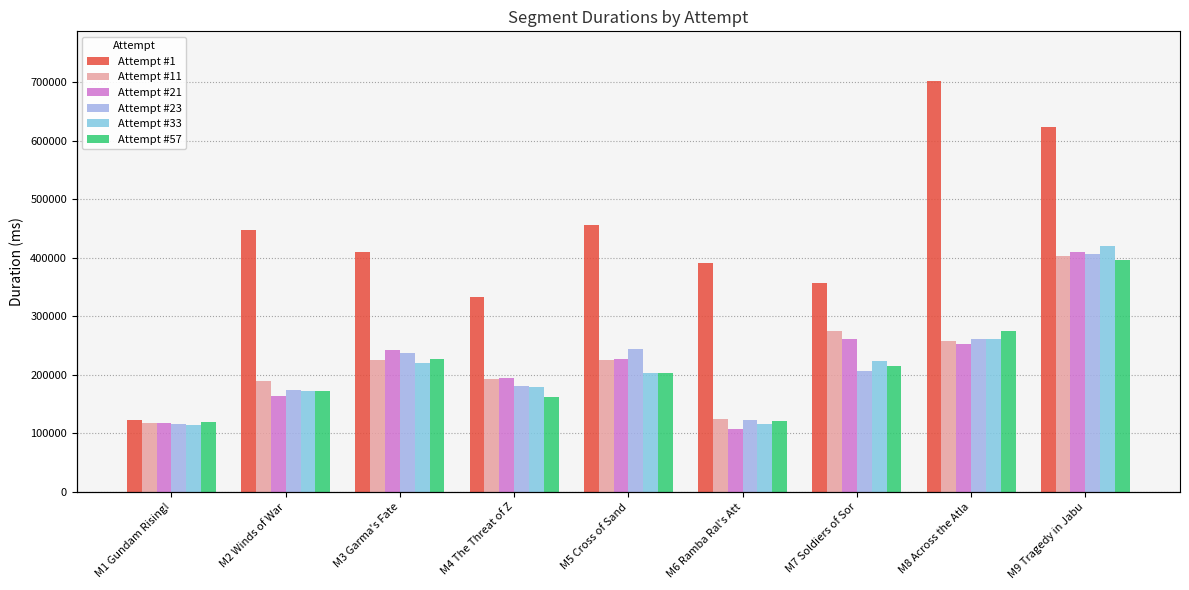

What position from the left is M6 Ramba Ral's Att?

6